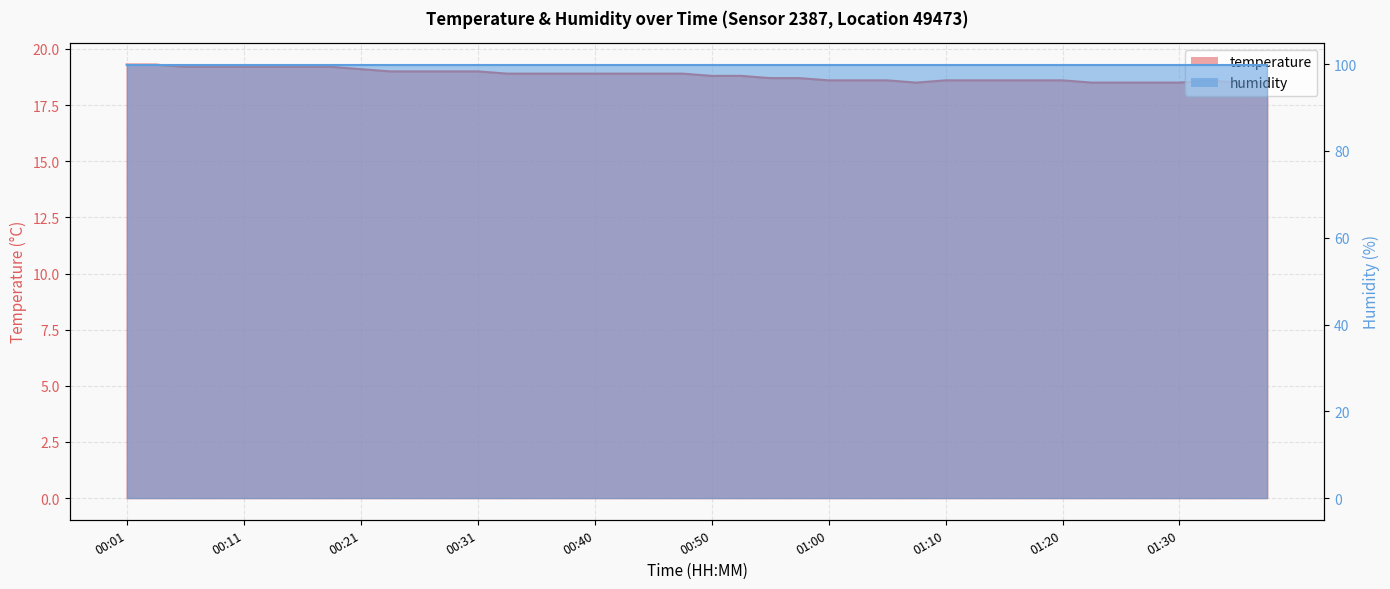

What is the average value?

18.8